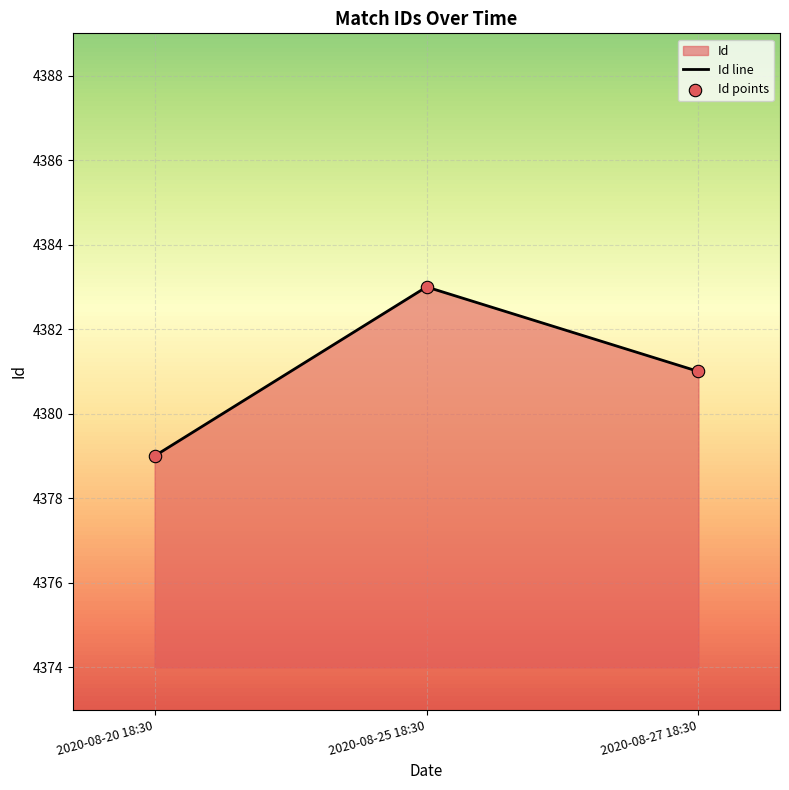

What is the change in value from 2020-08-25 18:30 to 2020-08-27 18:30?

-2